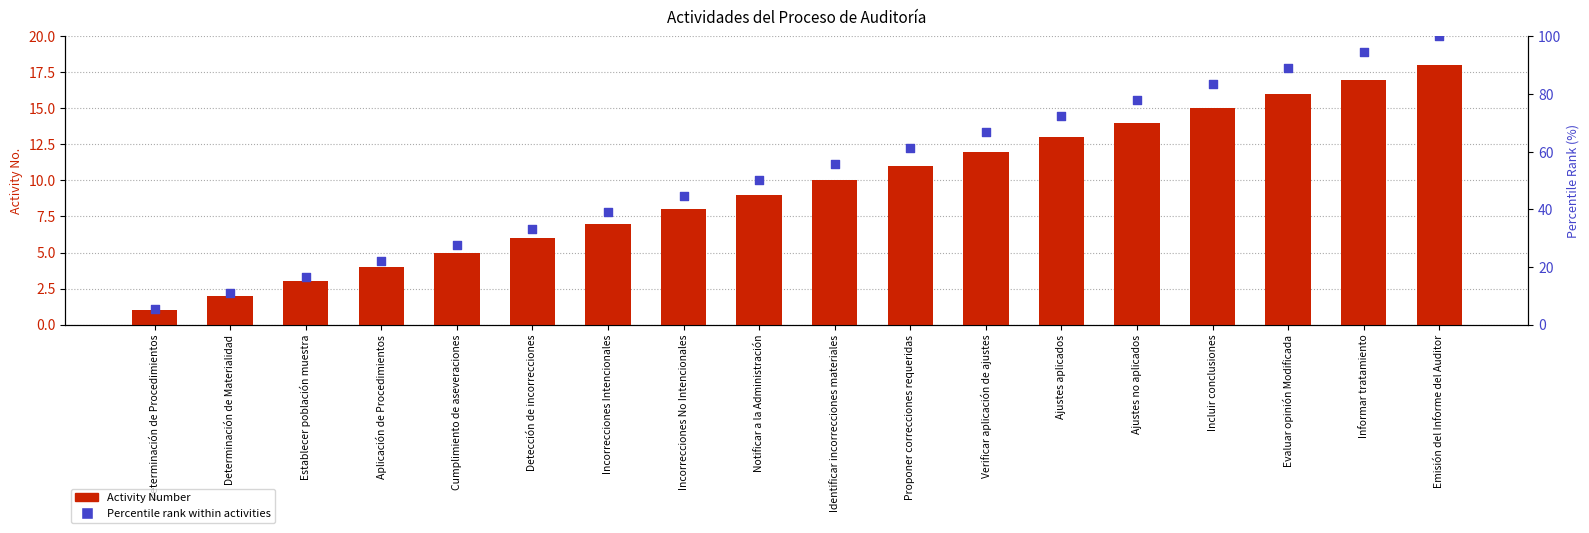

At which category is the sum across all series the highest?

Emisión del Informe del Auditor